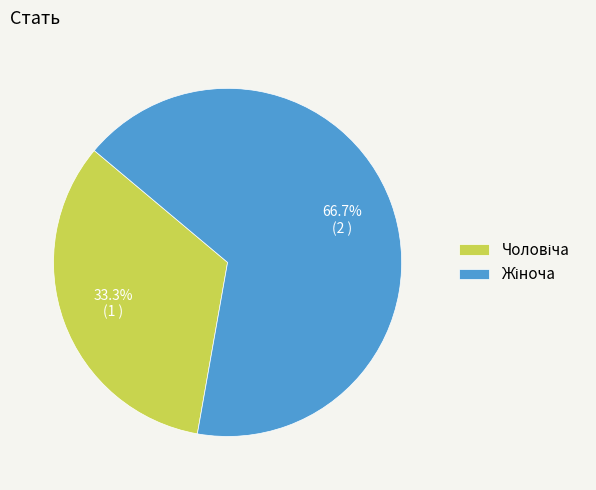

Does any single category account for the majority?

Yes